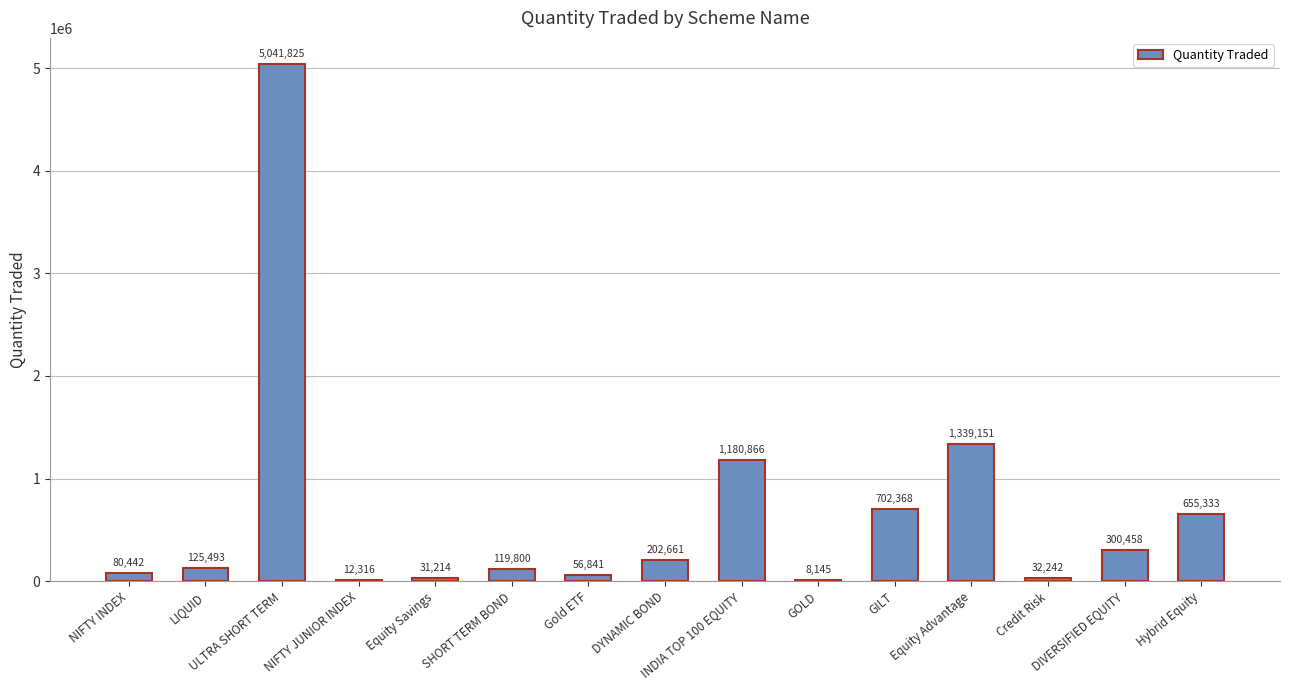

What is the ratio of the value at Credit Risk to the value at SHORT TERM BOND?

0.3